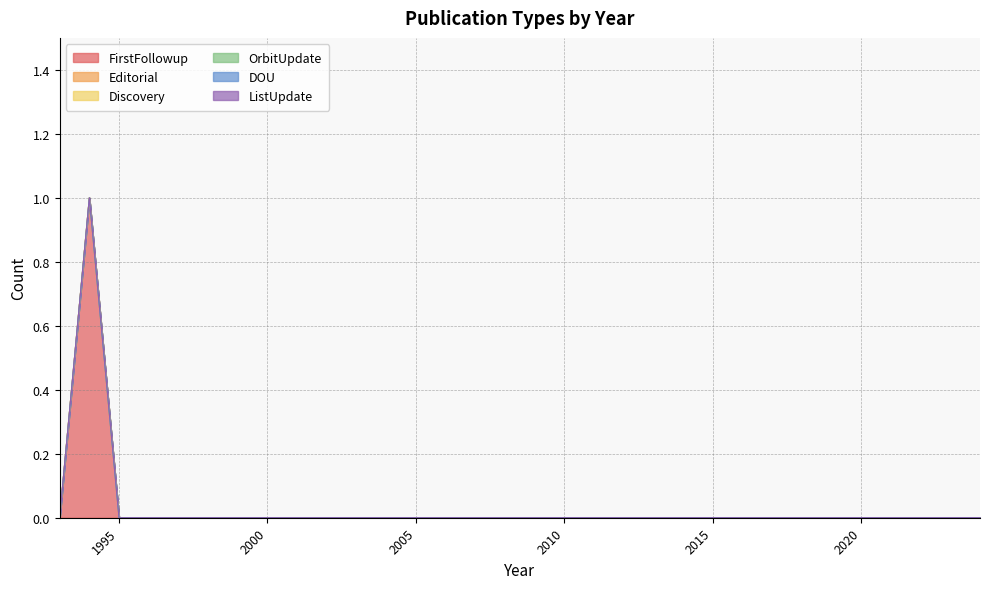

True or false: OrbitUpdate has more than 1 interior local peaks.

False